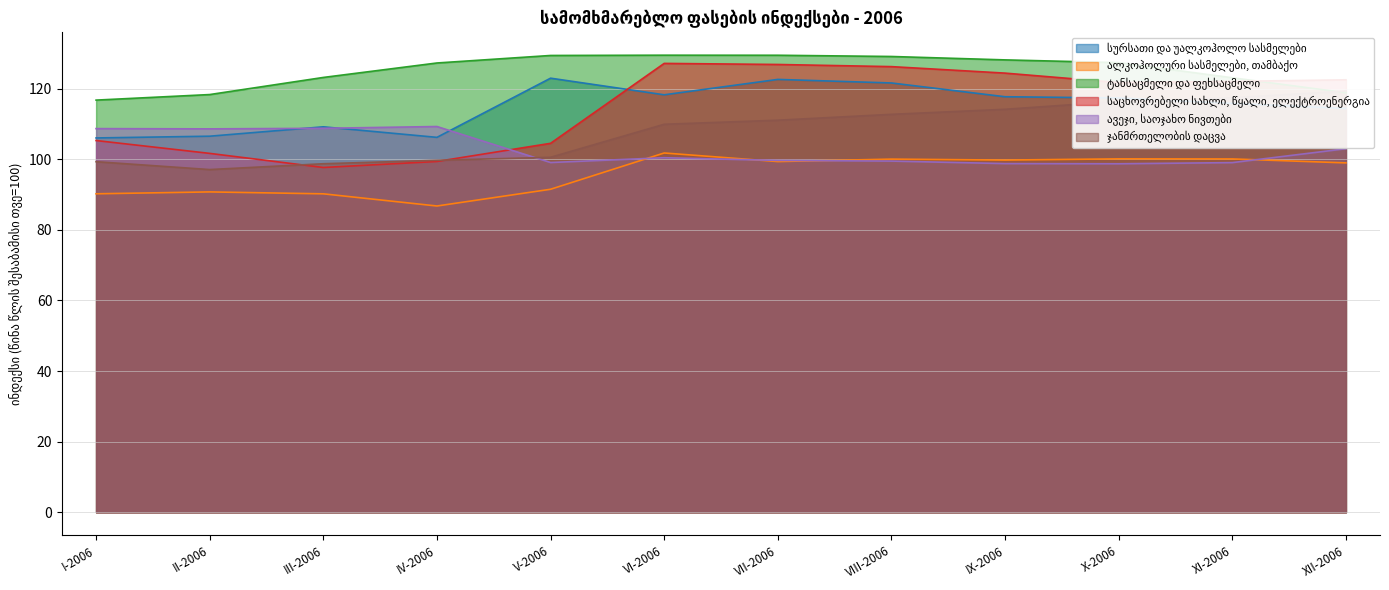

Where does the საცხოვრებელი სახლი, წყალი, ელექტროენერგია series first go above 122?

VI-2006